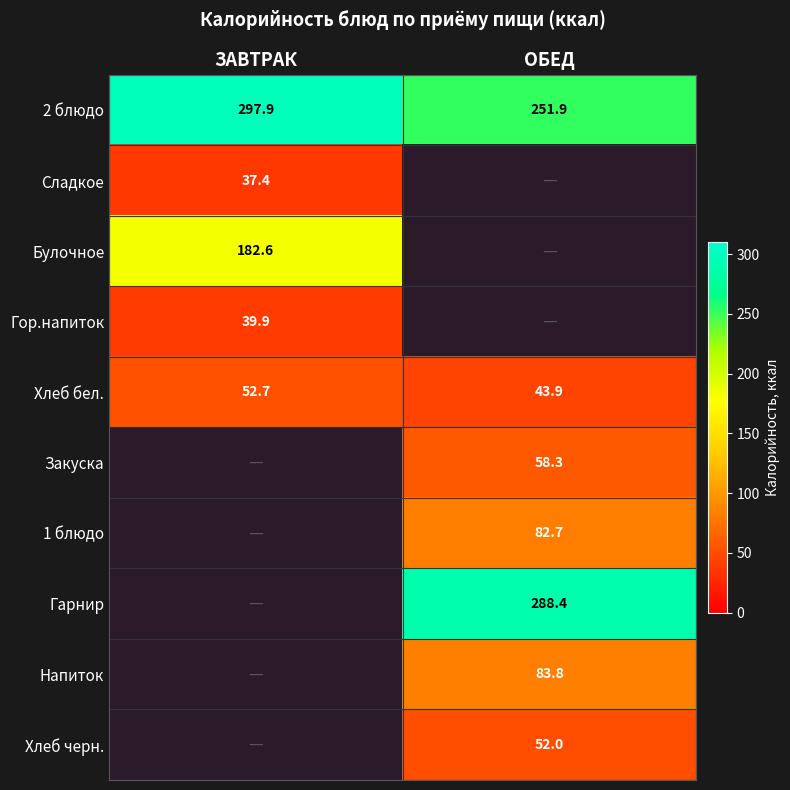

The Хлеб черн. series shows 52.0 at ОБЕД. True or false?

True